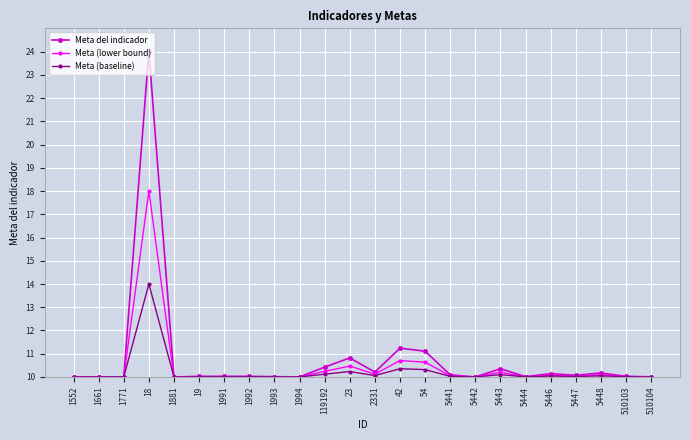

Is the value of Meta (baseline) at 5443 greater than the value of Meta del indicador at 119192?

No